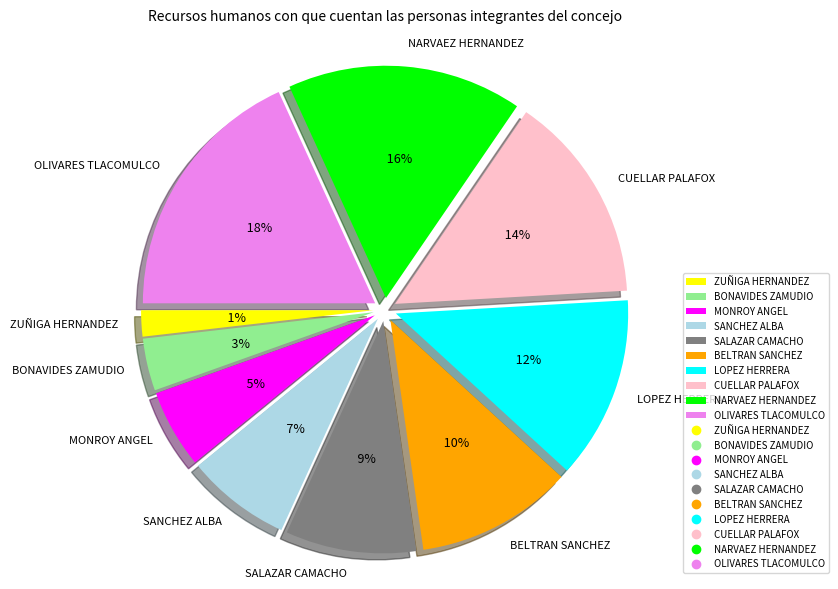

What is the smallest slice in the pie chart?

ZUÑIGA HERNANDEZ